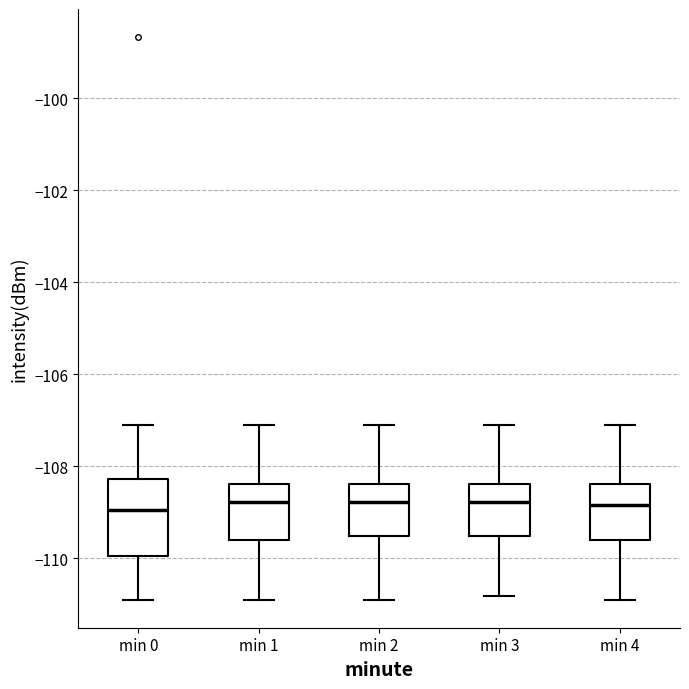

Which box is the tallest, from its lower edge to its upper edge?

min 0